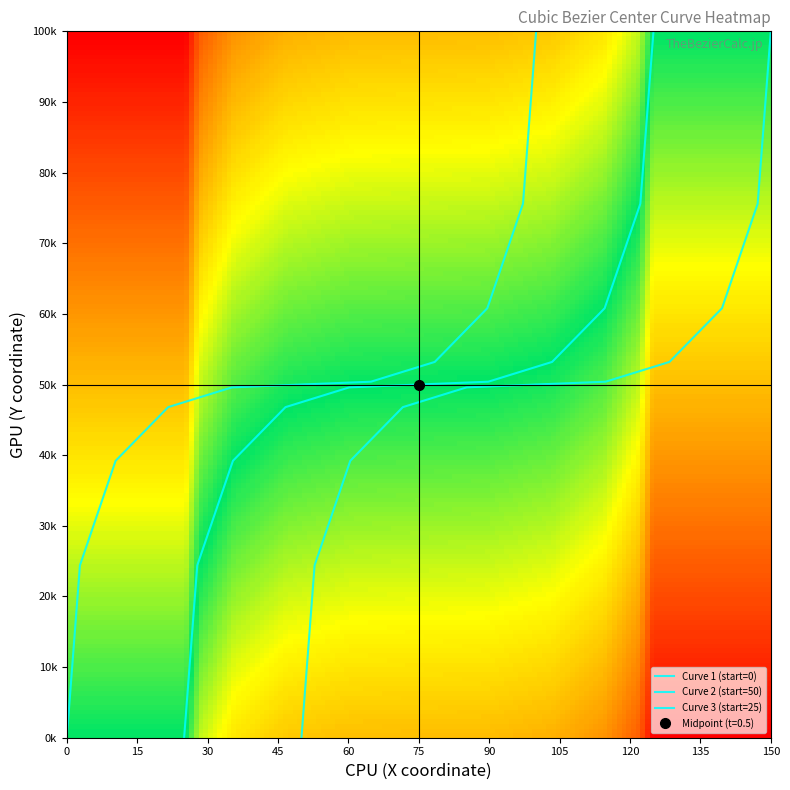

Is it true that curve3_Y equals 72.4 at 105?

False